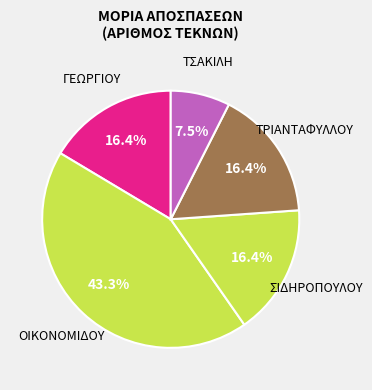

Rank the categories by value from lowest to highest.

ΤΣΑΚΙΛΗ, ΓΕΩΡΓΙΟΥ, ΣΙΔΗΡΟΠΟΥΛΟΥ, ΤΡΙΑΝΤΑΦΥΛΛΟΥ, ΟΙΚΟΝΟΜΙΔΟΥ